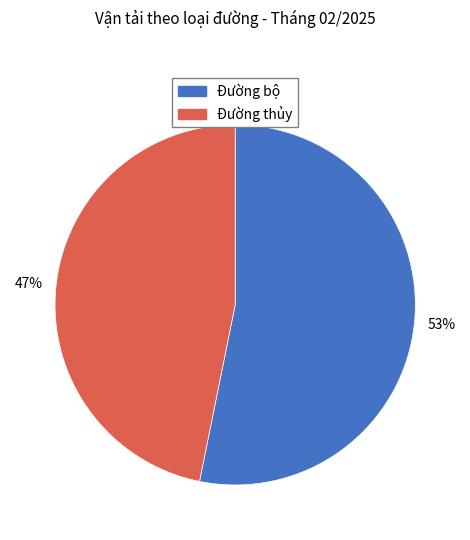

How many slices are in this pie chart?

2